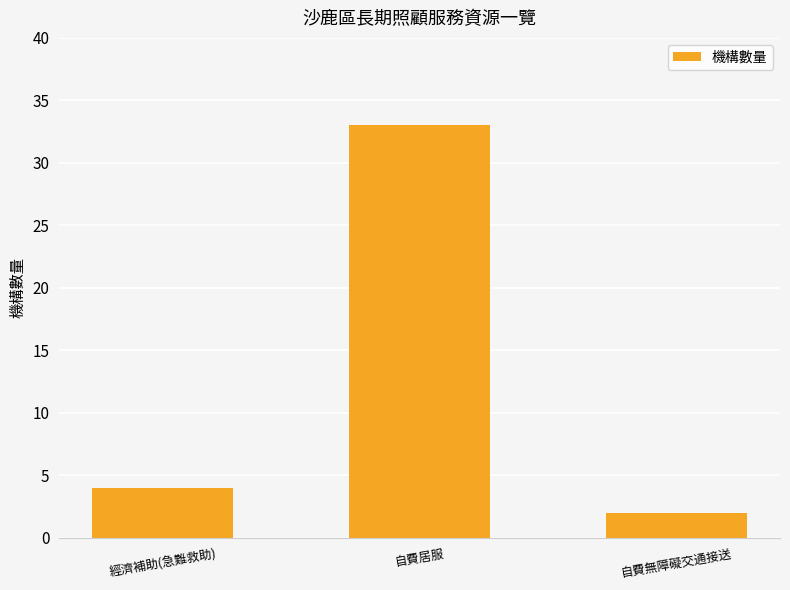

Reading right to left, what are all the values shown in this chart?

自費無障礙交通接送=2	自費居服=33	經濟補助(急難救助)=4